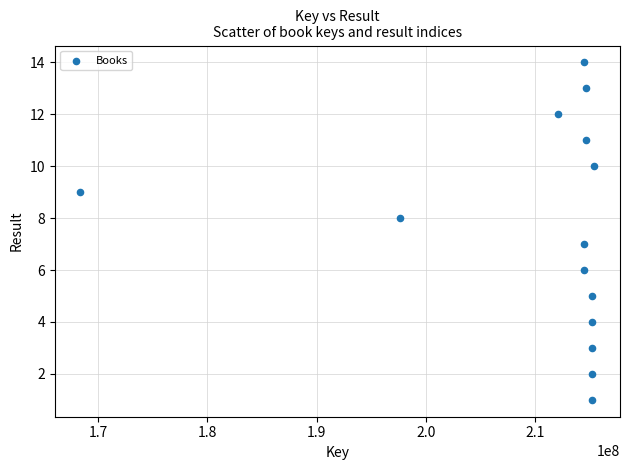

What is the range of Y values (max minus min)?

13